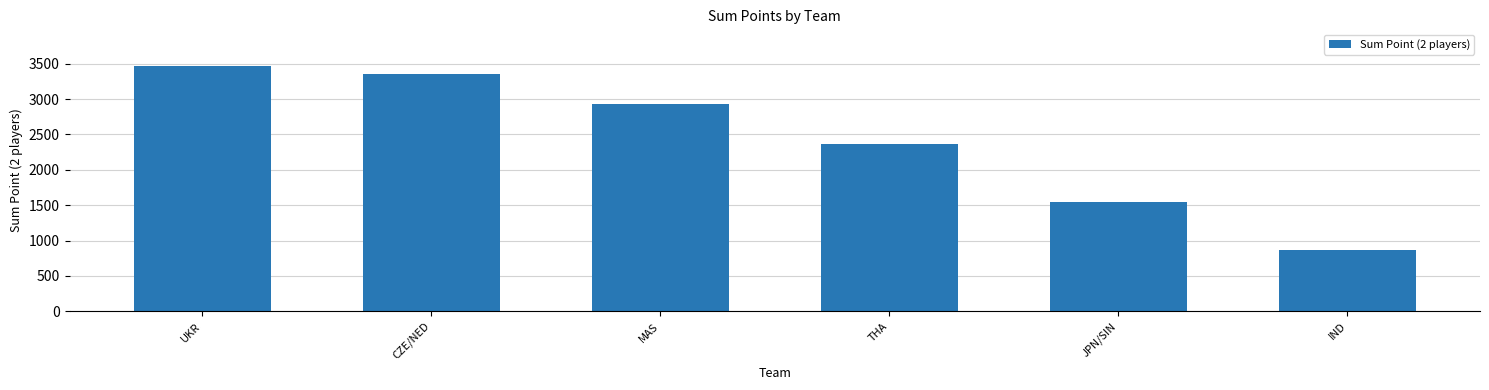

Reading right to left, what are all the values shown in this chart?

862	1543	2371	2932	3352	3466